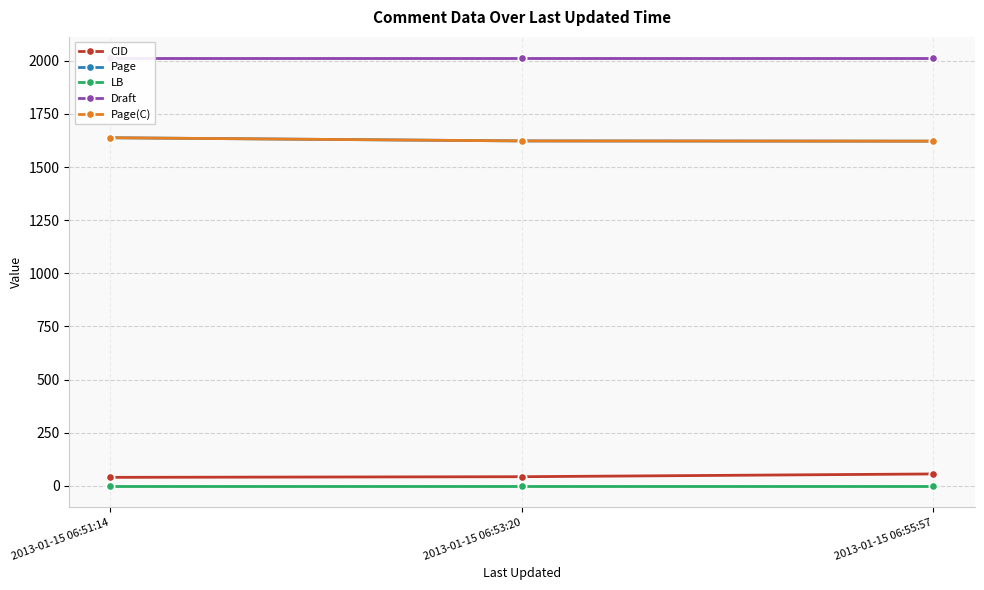

True or false: Draft has a value of 2012 at 2013-01-15 06:53:20.

True